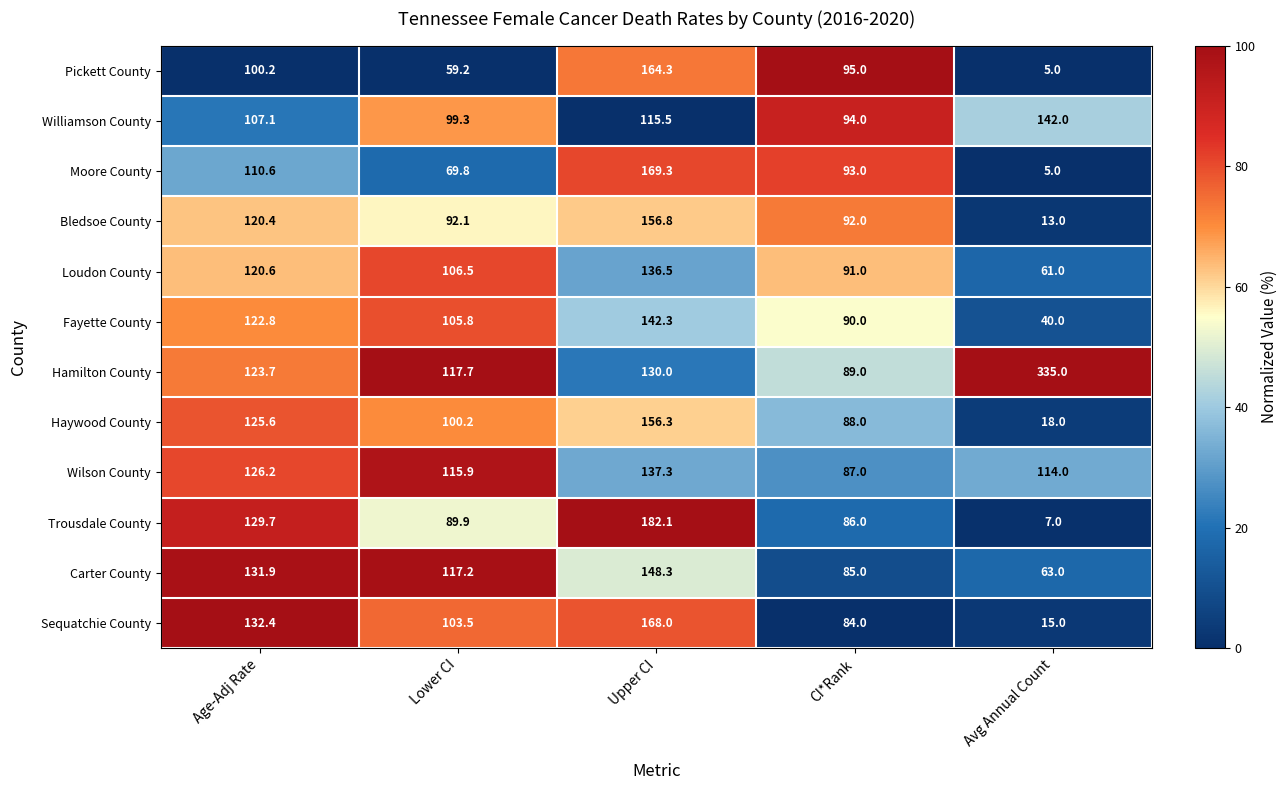

What is the sum of all Bledsoe County values?

474.3